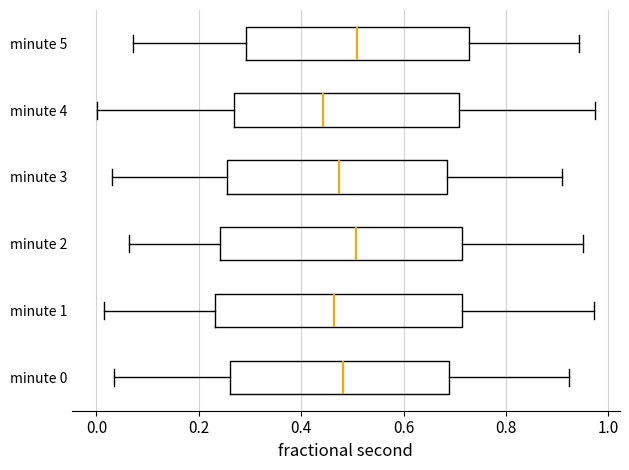

Reading bottom to top, read every box against the x-axis: the position of its median line, the range the box covers, and the ends of its whiskers. The values are not printed on the chart, so give them approximately, as read against the axis.

minute 0: median 0.48, box 0.26 to 0.68, whiskers 0.04 to 0.92
minute 1: median 0.46, box 0.24 to 0.72, whiskers 0.02 to 0.98
minute 2: median 0.50, box 0.24 to 0.72, whiskers 0.06 to 0.94
minute 3: median 0.48, box 0.26 to 0.68, whiskers 0.04 to 0.90
minute 4: median 0.44, box 0.26 to 0.70, whiskers 0.00 to 0.98
minute 5: median 0.50, box 0.30 to 0.72, whiskers 0.08 to 0.94